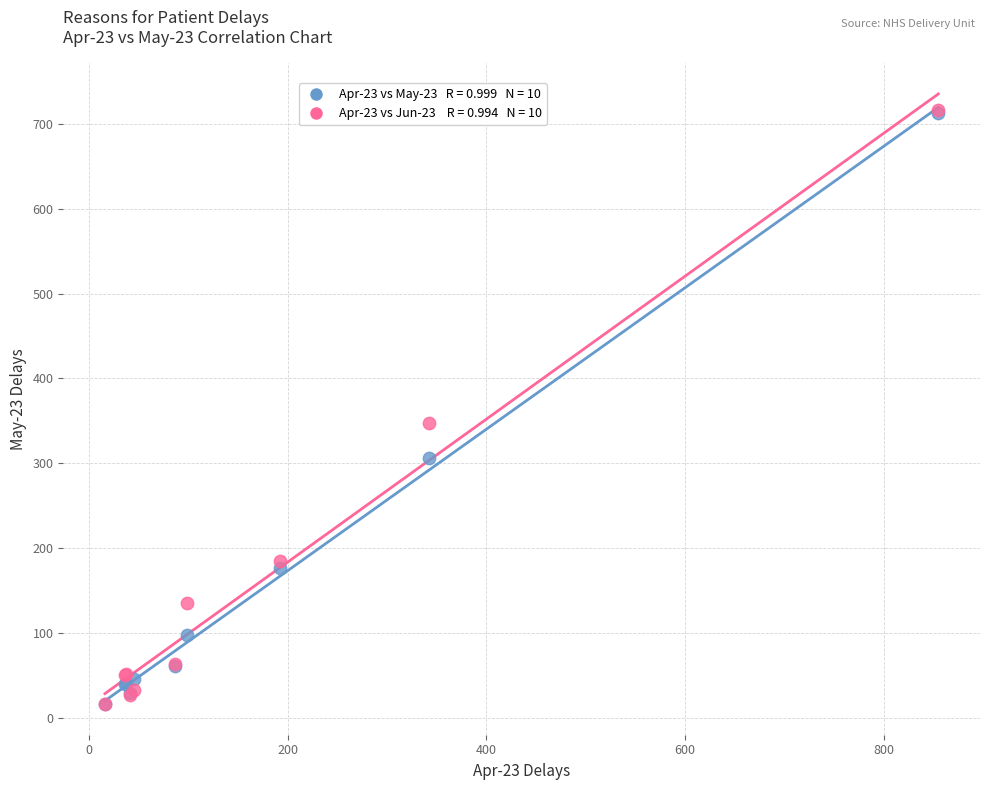

Across all series, what Y value is closest to 366?

348